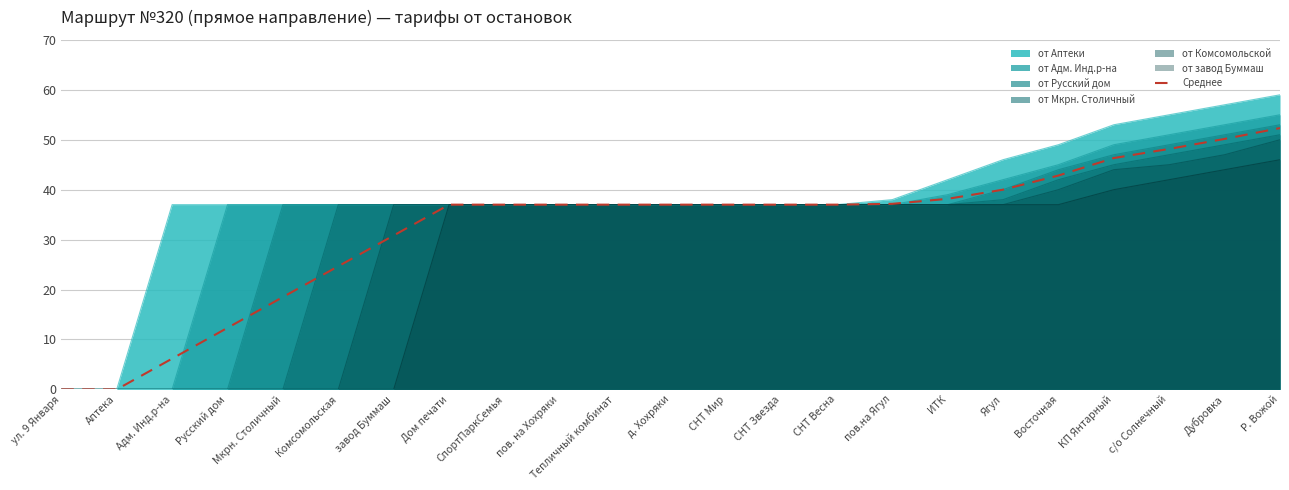

True or false: the data shows 49.9 at СНТ Мир.

False